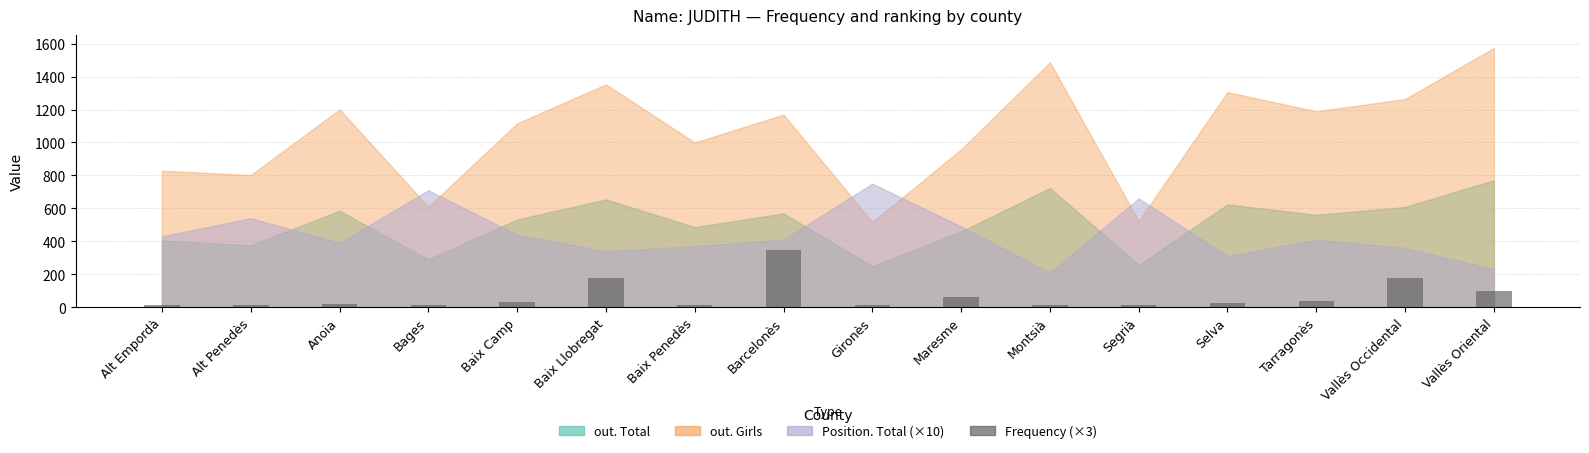

What is the label of the 16th bar from the left?

Vallès Oriental